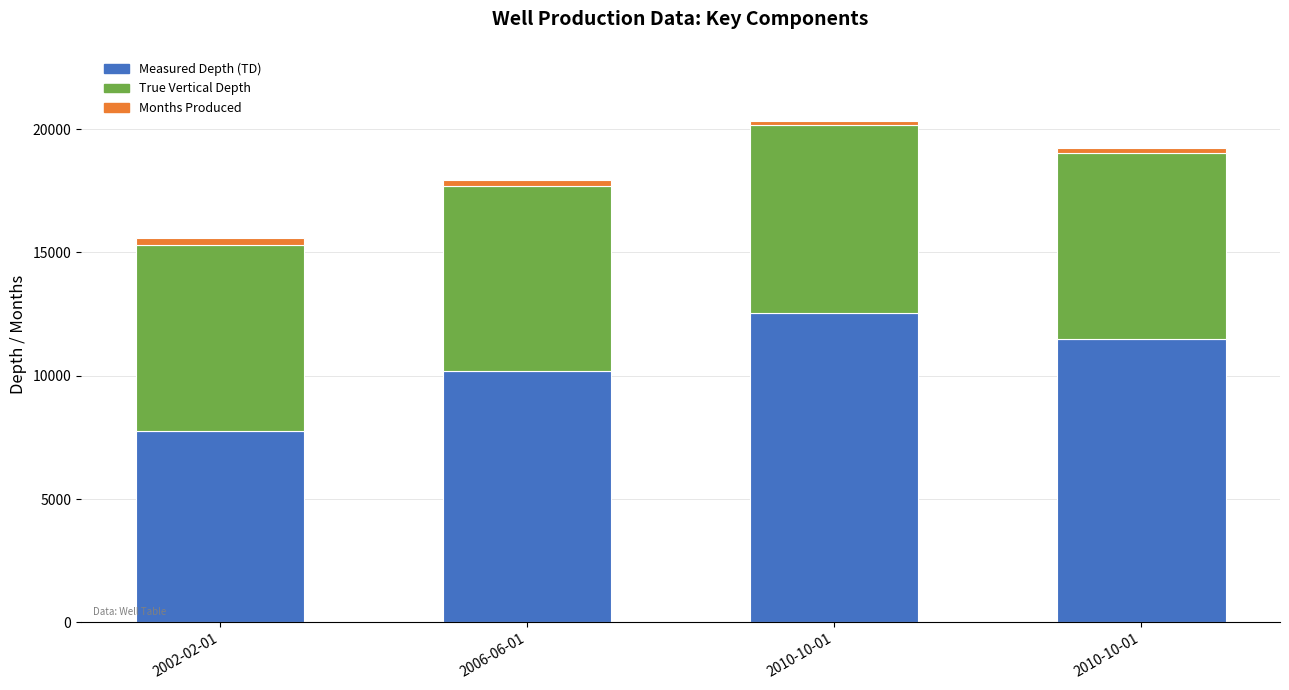

How many data points does each series have?

4